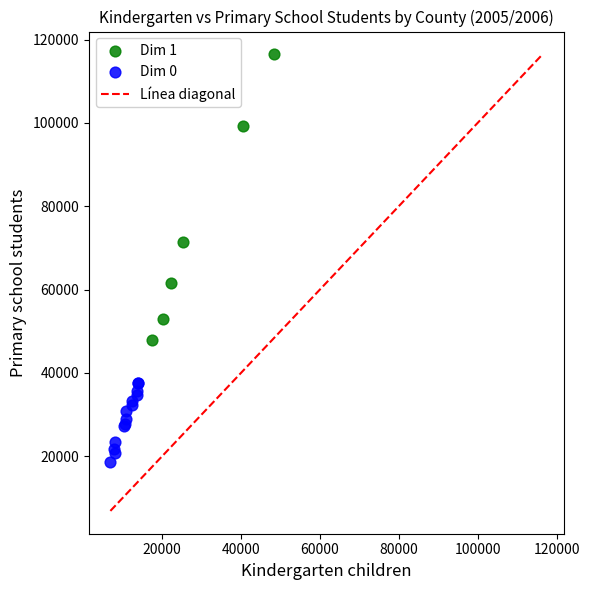

Which series reaches the maximum Y coordinate?

Dim 1